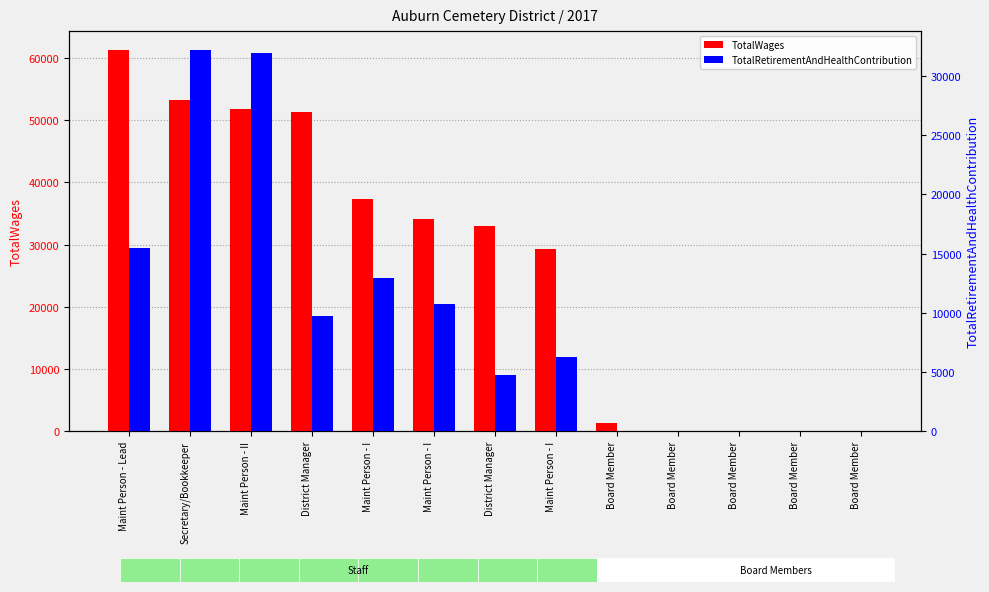

Which series has the largest total across all categories?

TotalWages